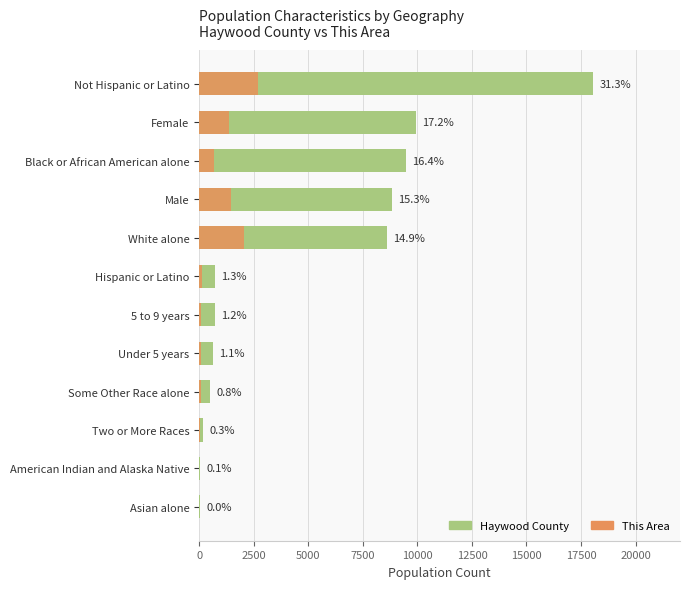

Is it true that This Area equals 760 at Female?

False